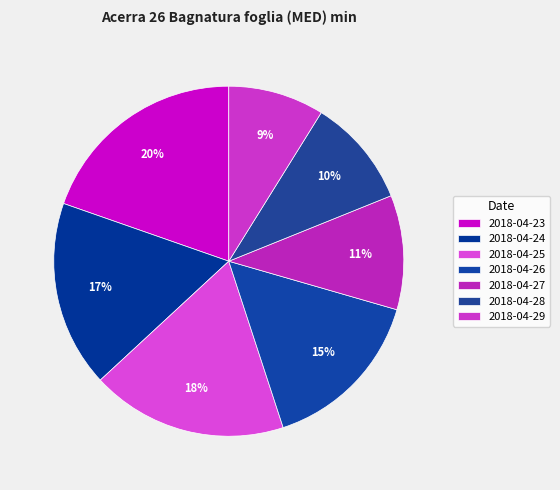

Count the number of slices in the pie.

7